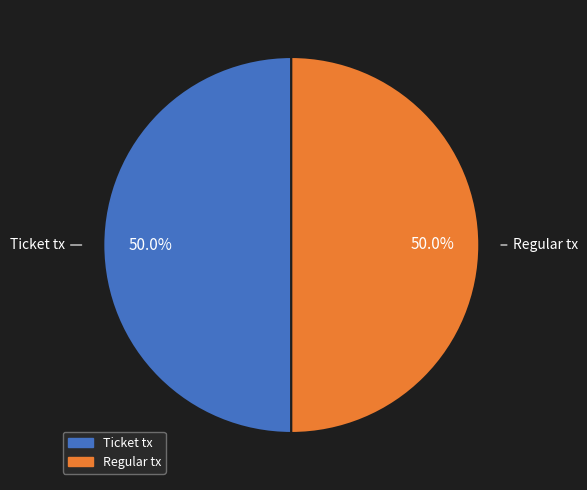

How many segments does this pie chart have?

2